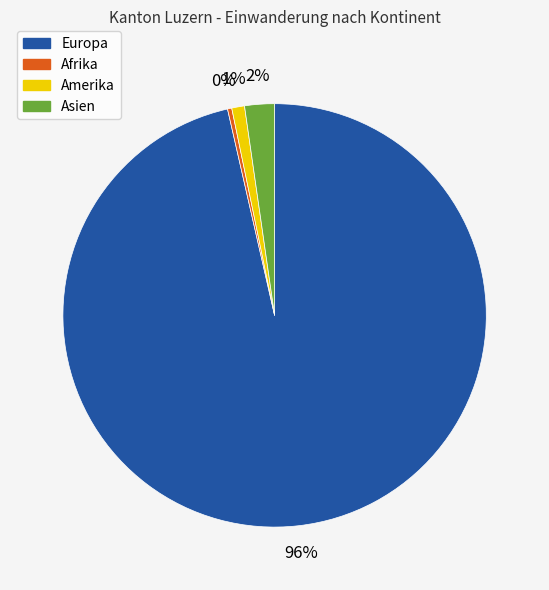

To the nearest percent, what is the average slice percentage?

25%